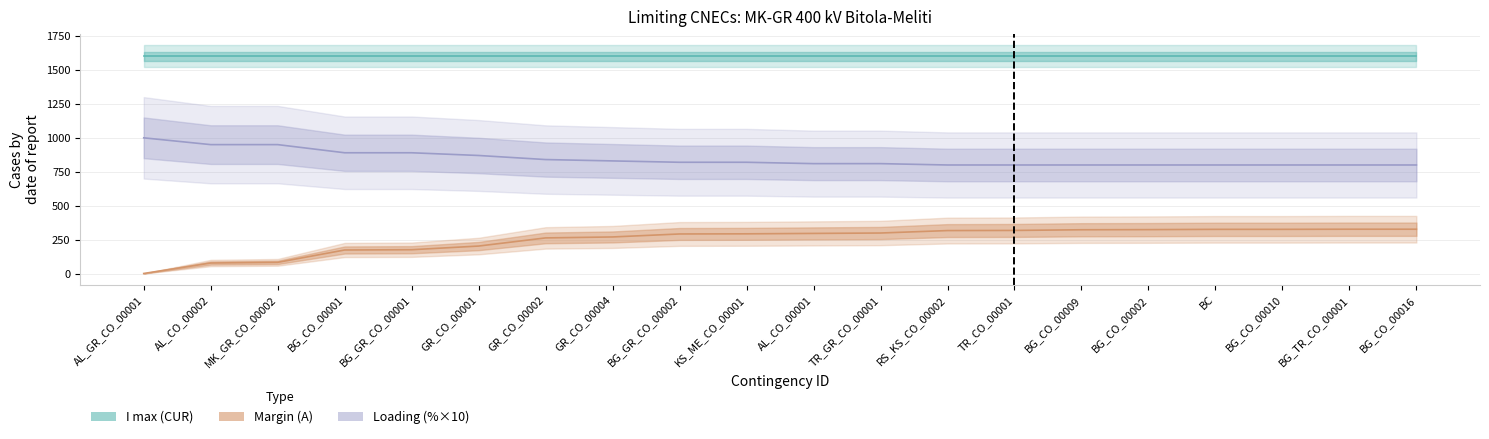

What is the label of the 17th point from the right?

BG_CO_00001